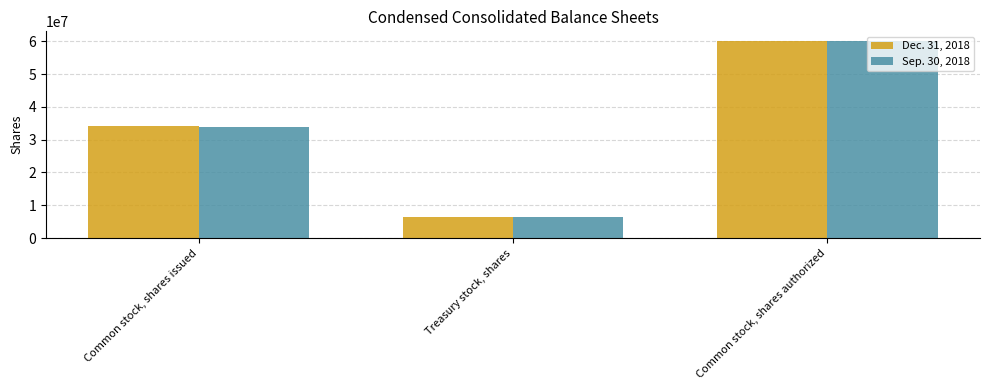

Does the chart contain stacked bars?

No